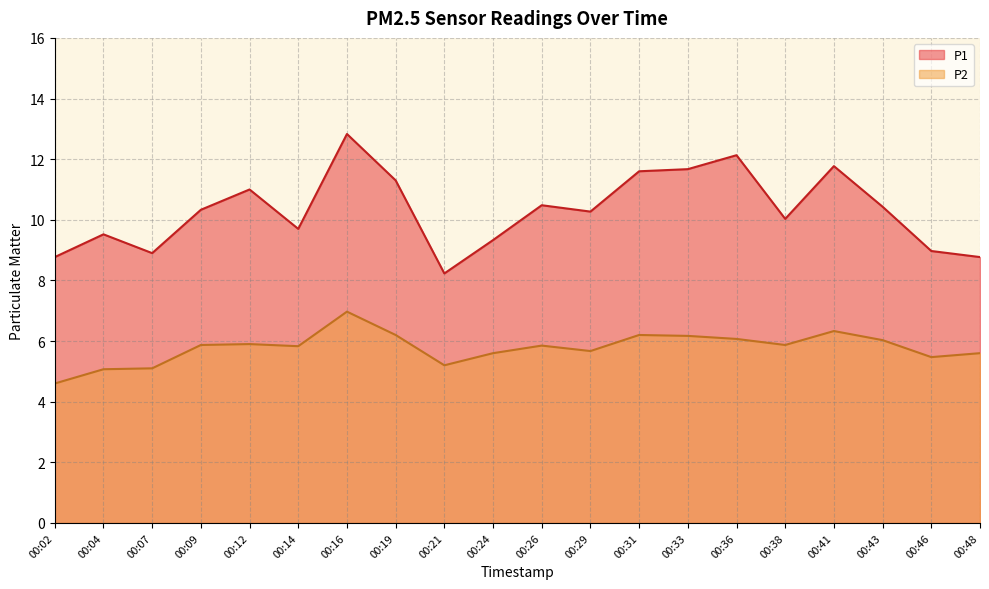

At which label does P2 first exceed 5?

00:04